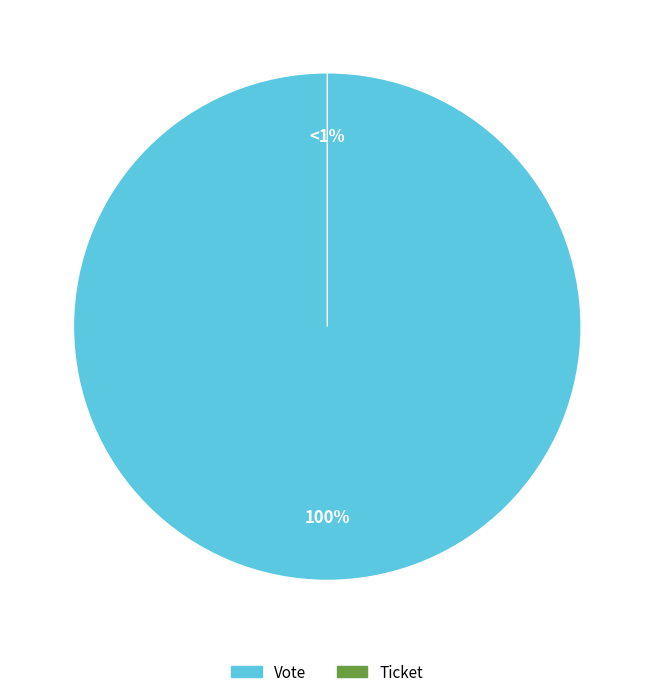

Does Ticket represent more than half of the total?

No